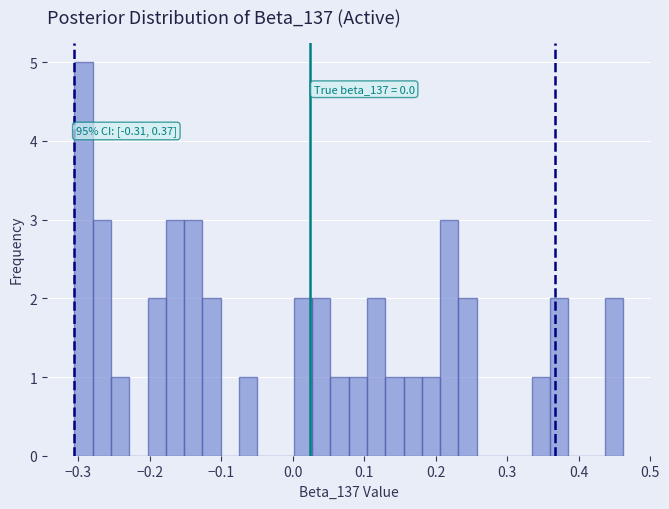

Read against the x-axis, roughly where is the centre of the tallest bar?

-0.29